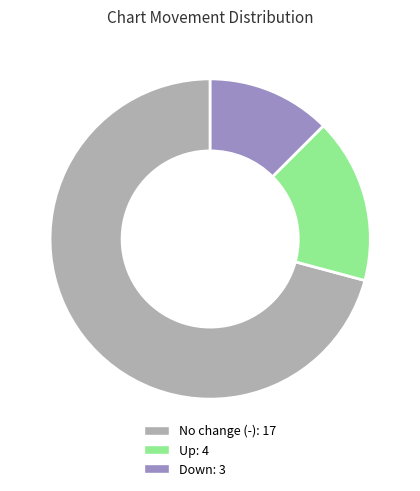

Count the number of slices in the pie.

3